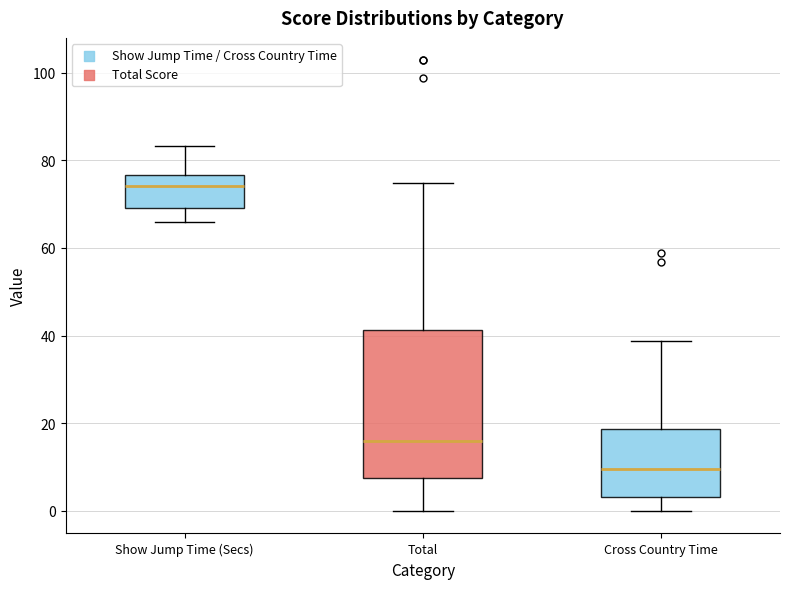

Which box has the lowest median line?

Cross Country Time